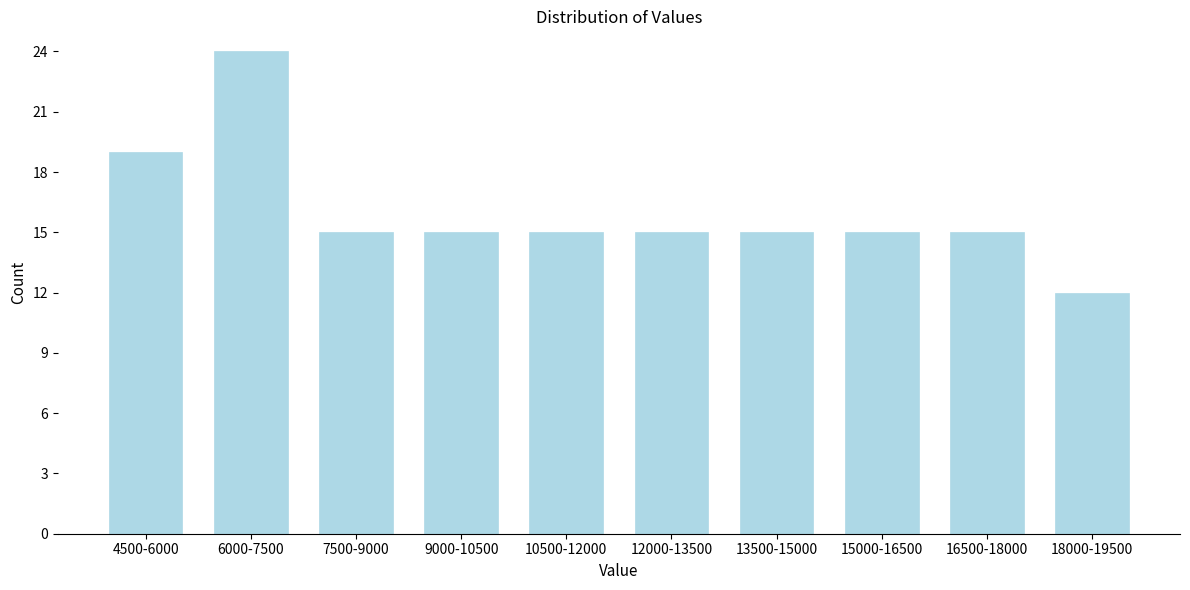

Reading left to right, what are all the values shown in this chart?

19	24	15	15	15	15	15	15	15	12